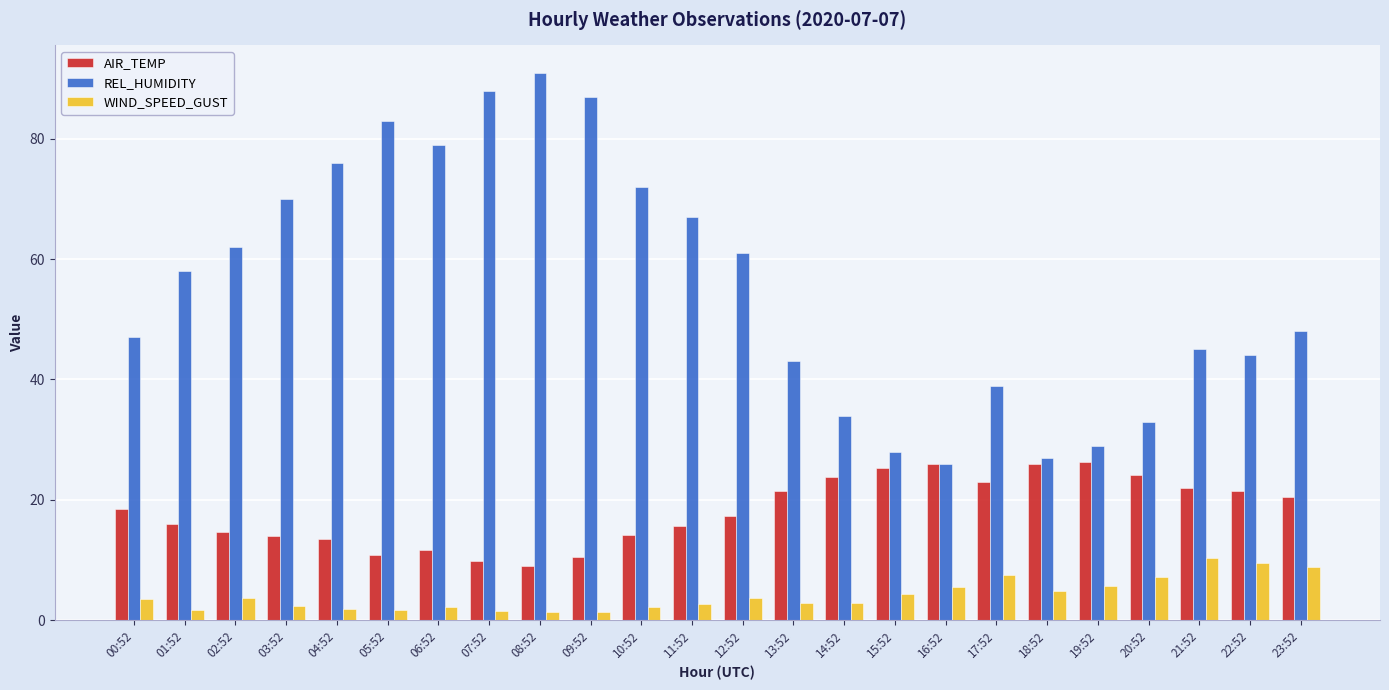

Rank the series at 01:52 from highest to lowest value.

REL_HUMIDITY, AIR_TEMP, WIND_SPEED_GUST